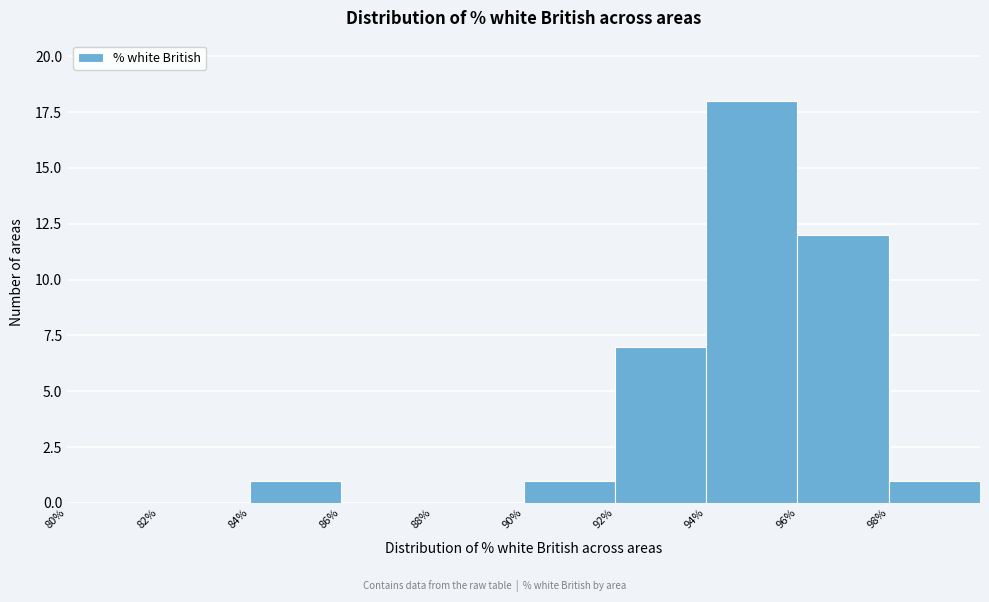

Reading left to right, transcribe this chart: for each bar, give the range it covers on the x-axis and its height. The values are not printed on the chart, so give them approximately, as read against the axis.

80 to 82: 0
82 to 84: 0
84 to 86: 1
86 to 88: 0
88 to 90: 0
90 to 92: 1
92 to 94: 7
94 to 96: 18
96 to 98: 12
98 to 100: 1